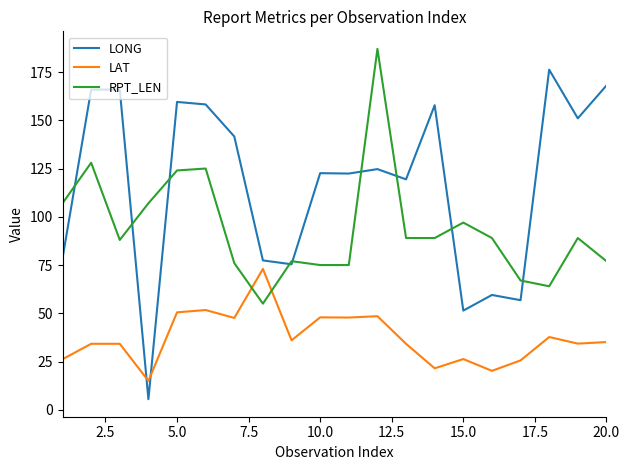

True or false: LAT and LONG cross at least once.

True